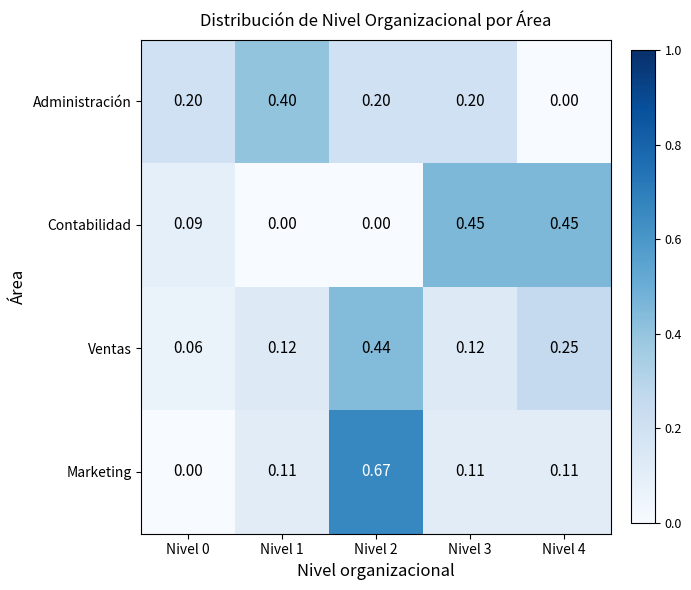

Which series changed the most between Nivel 0 and Nivel 1?

Administración